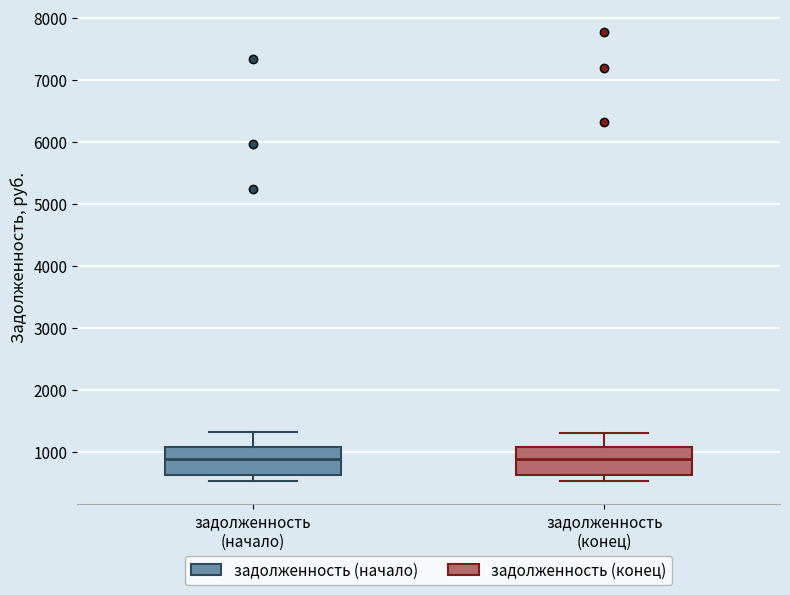

Where does the upper whisker of the box for задолженность (начало) end on the y-axis? The values are not printed on the chart, so give them approximately, as read against the axis.

1300